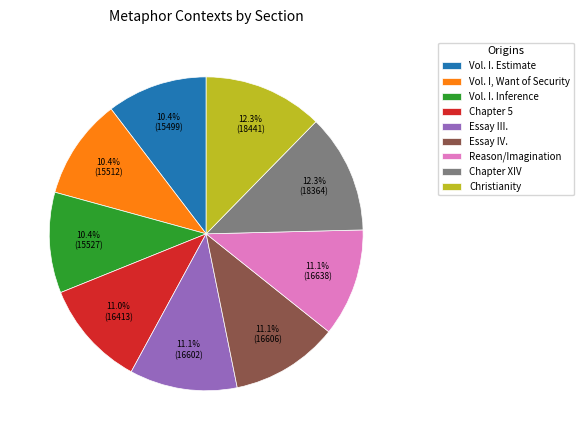

Which has a higher value, Vol. I. Estimate or Chapter 5?

Chapter 5